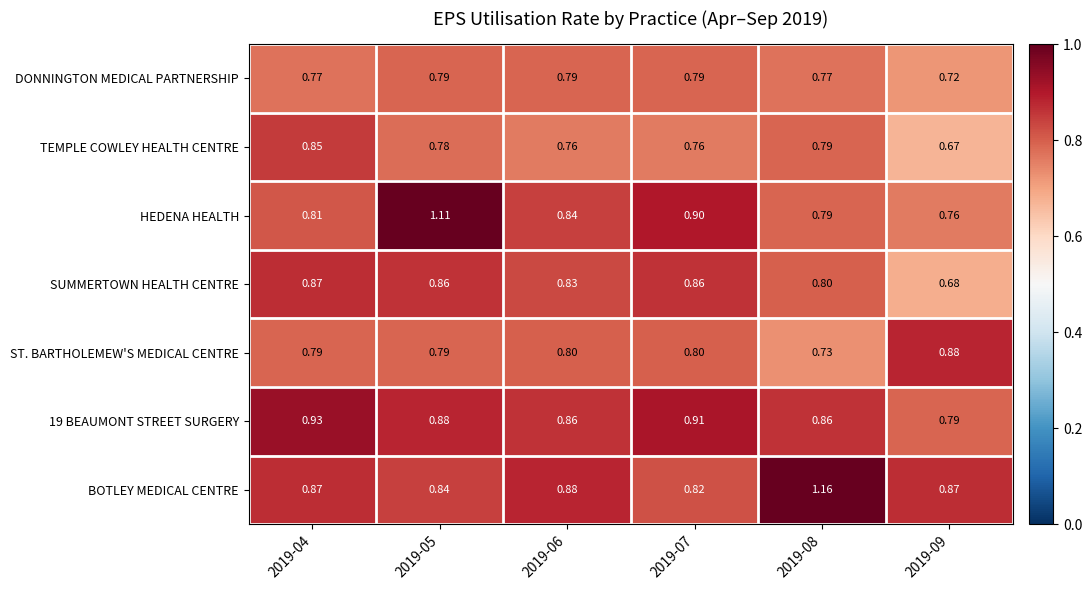

Is the value of ST. BARTHOLEMEW'S MEDICAL CENTRE at 2019-06 greater than the value of SUMMERTOWN HEALTH CENTRE at 2019-05?

No